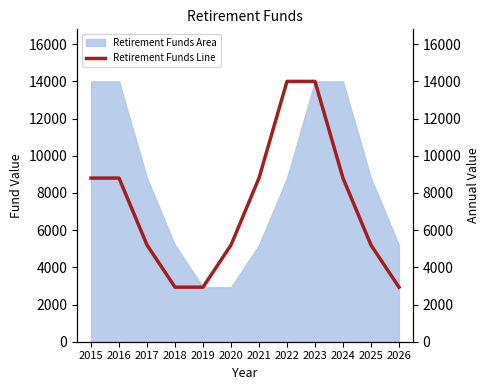

List the labels in order of value, largest first.

2022, 2023, 2015, 2016, 2021, 2024, 2017, 2020, 2025, 2018, 2019, 2026